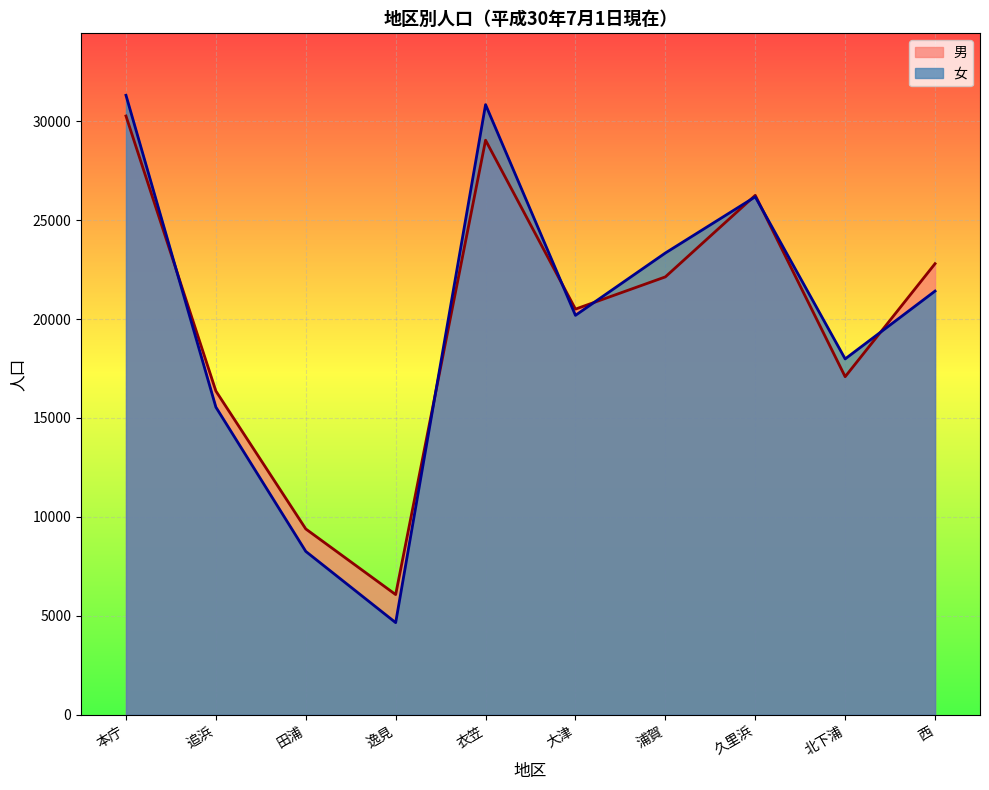

Rank the categories by 男 (line) value from lowest to highest.

逸見, 田浦, 追浜, 北下浦, 大津, 浦賀, 西, 久里浜, 衣笠, 本庁